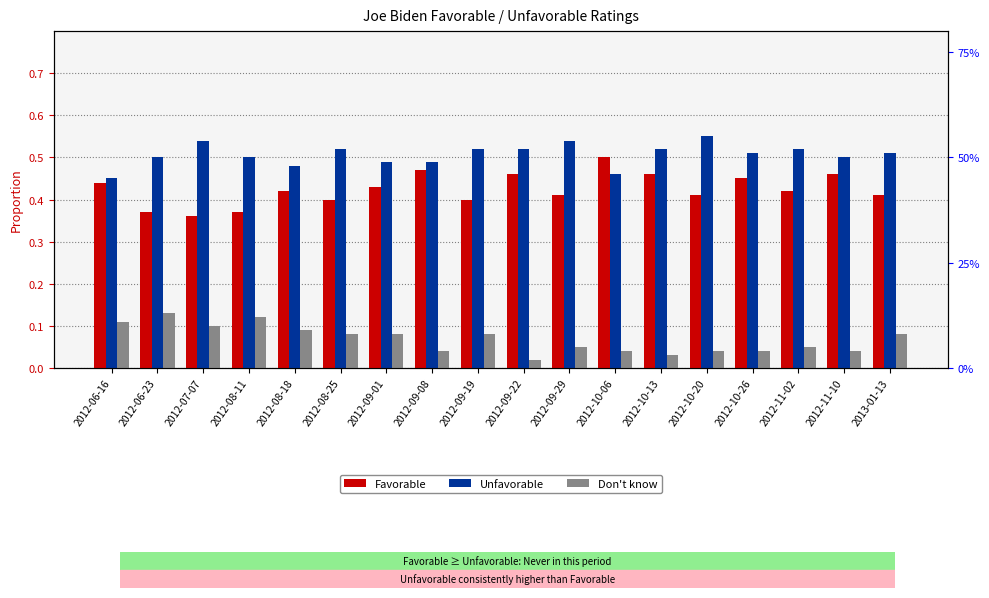

Which series changed the most between 2012-08-11 and 2012-11-10?

Favorable